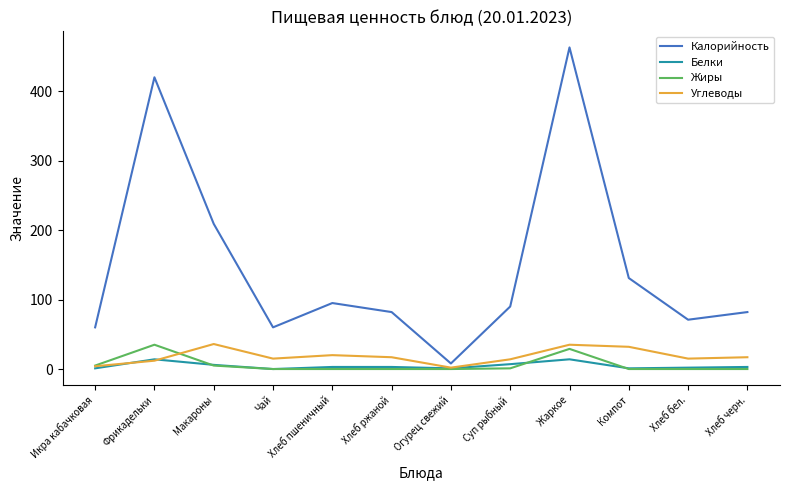

The Калорийность series shows 110 at Хлеб бел.. True or false?

False